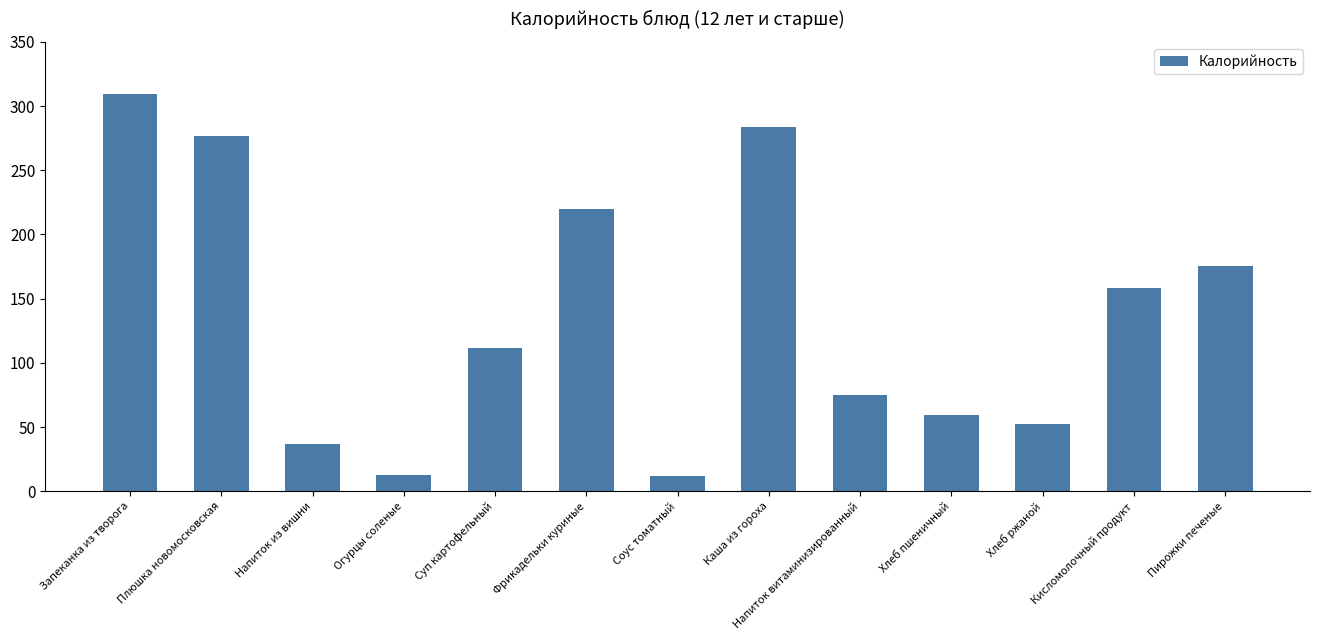

What is the difference between the second highest and second lowest values?

270.8